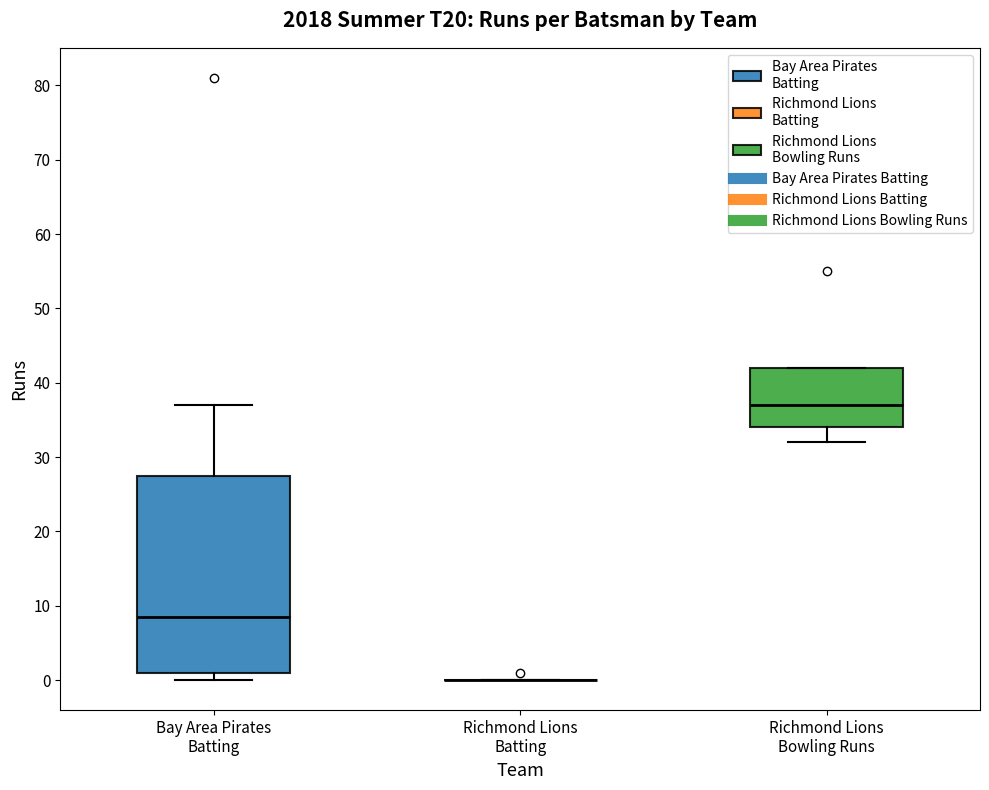

Which box is the tallest, from its lower edge to its upper edge?

Bay Area Pirates Batting